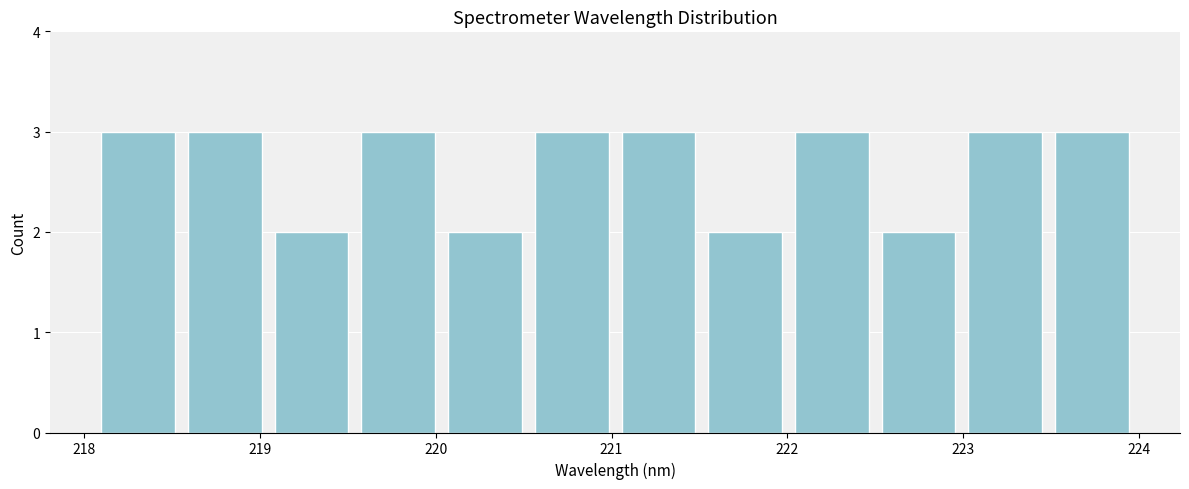

Reading left to right, transcribe this chart: for each bar, give the range it covers on the x-axis and its height. Neither the bar edges nor the heights are printed on the chart, so give them approximately, as read against the axes.

218.1 to 218.6: 3
218.6 to 219.0: 3
219.0 to 219.5: 2
219.5 to 220.0: 3
220.0 to 220.5: 2
220.5 to 221.0: 3
221.0 to 221.5: 3
221.5 to 222.0: 2
222.0 to 222.5: 3
222.5 to 223.0: 2
223.0 to 223.5: 3
223.5 to 224.0: 3